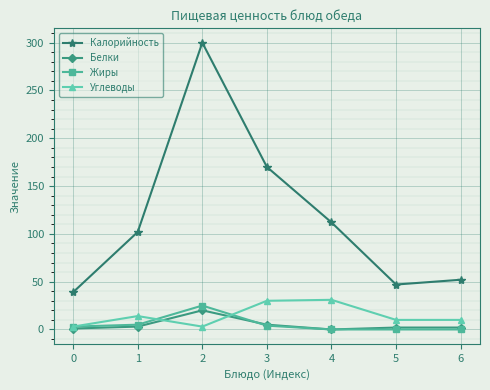

True or false: Калорийность and Белки intersect in this chart.

False